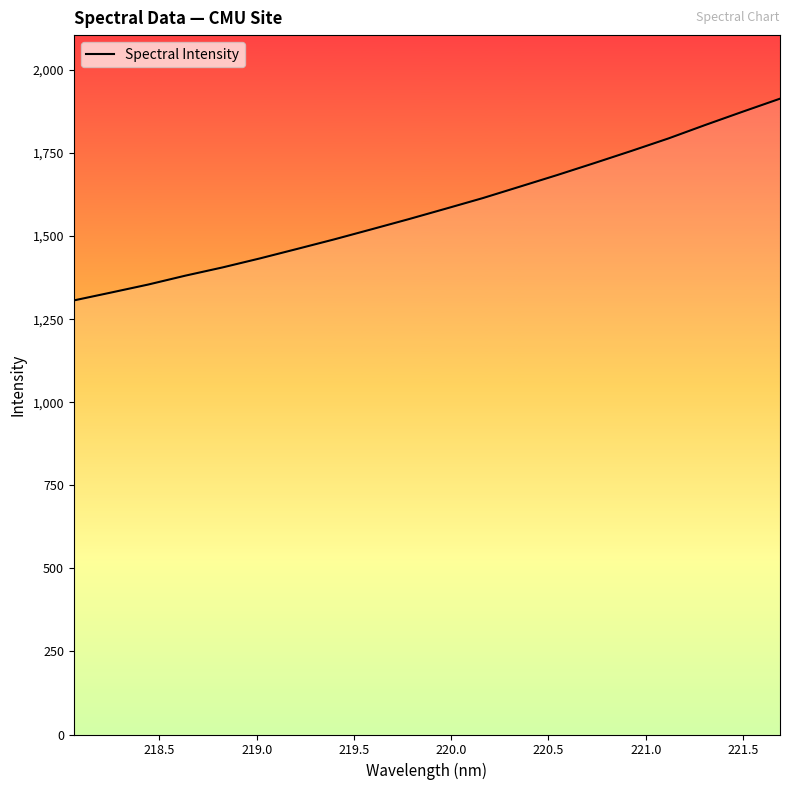

What is the average value?

1582.6